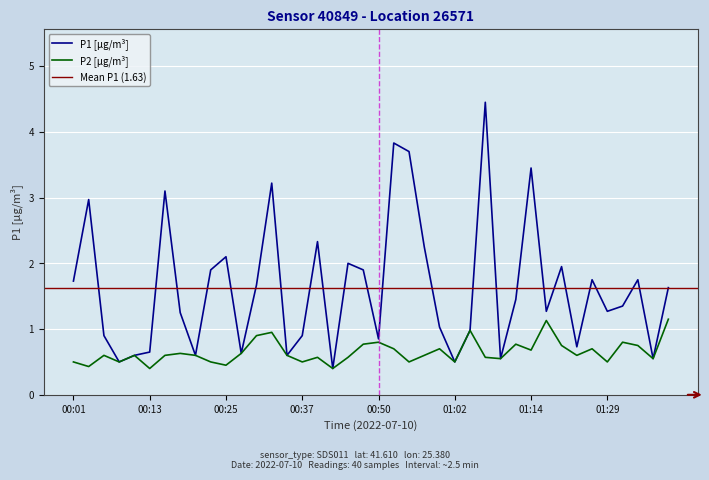

How many categories are shown in the chart?

40